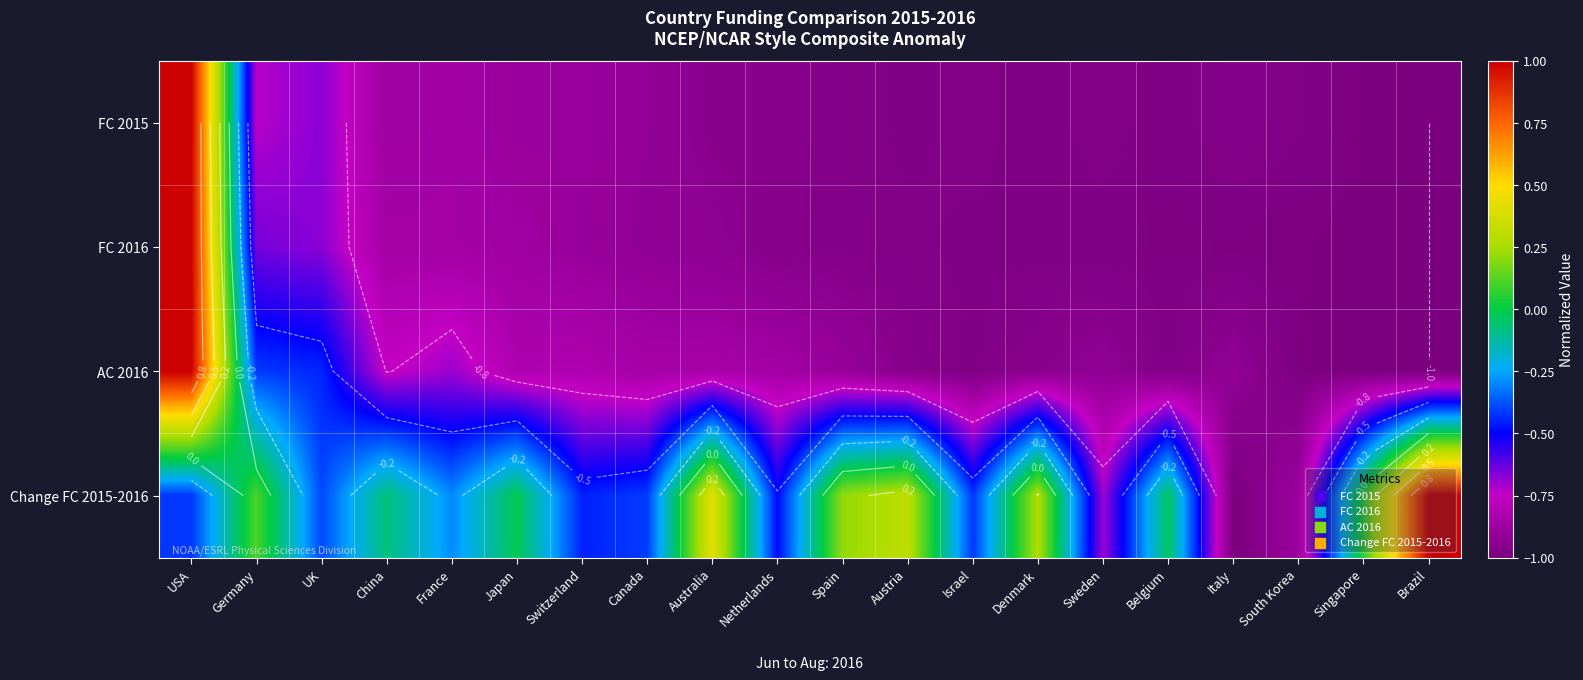

What is the maximum value for FC 2015?

1.0